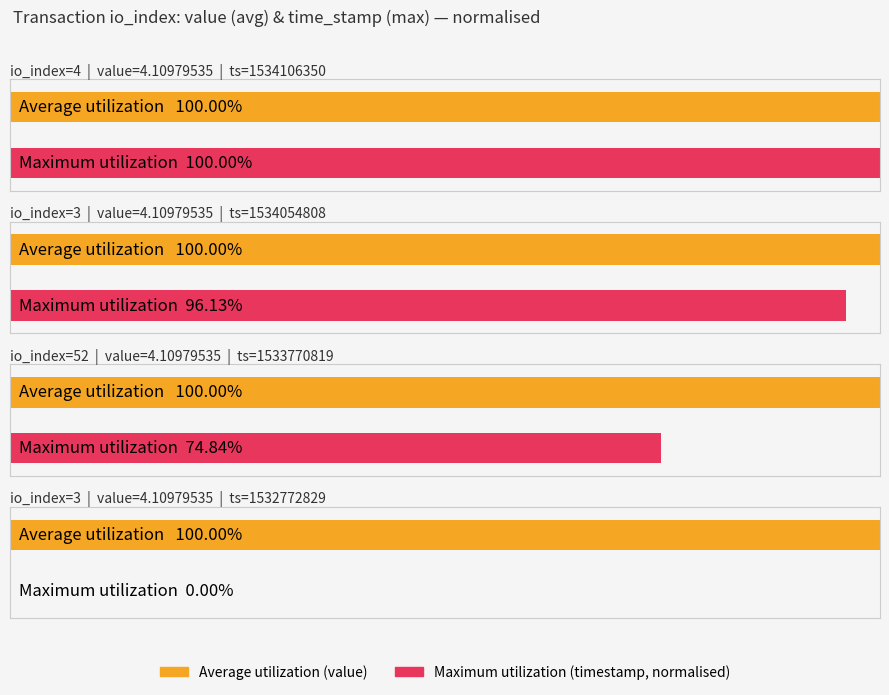

What is the label of the 3rd bar from the left?

52